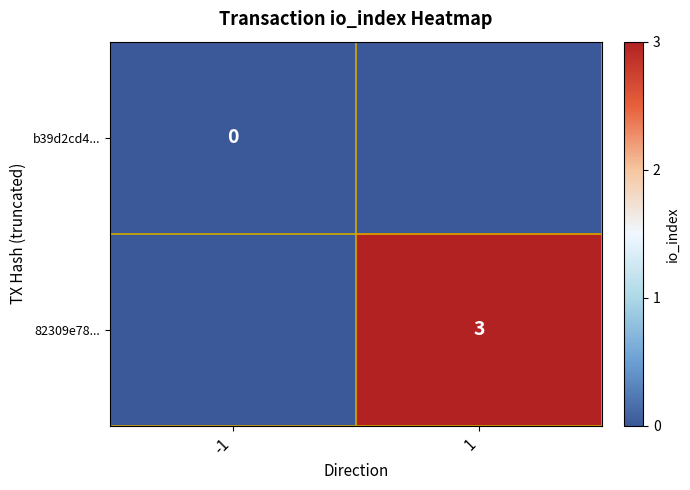

The value of 82309e78... at 1 is 5. True or false?

False